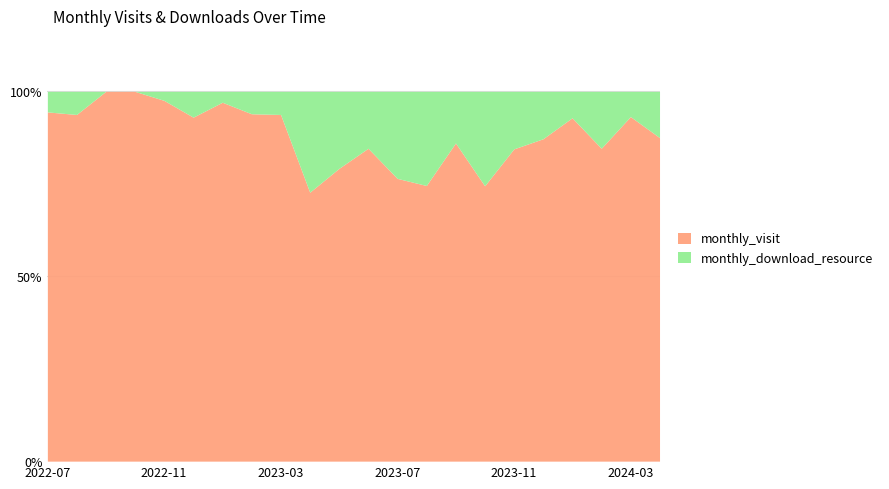

List the labels in order of monthly_download_resource value, smallest first.

2022-09, 2022-10, 2022-07, 2022-08, 2022-11, 2023-01, 2023-02, 2023-03, 2024-01, 2022-12, 2024-03, 2023-06, 2023-05, 2023-12, 2024-04, 2023-09, 2024-02, 2023-11, 2023-07, 2023-04, 2023-10, 2023-08